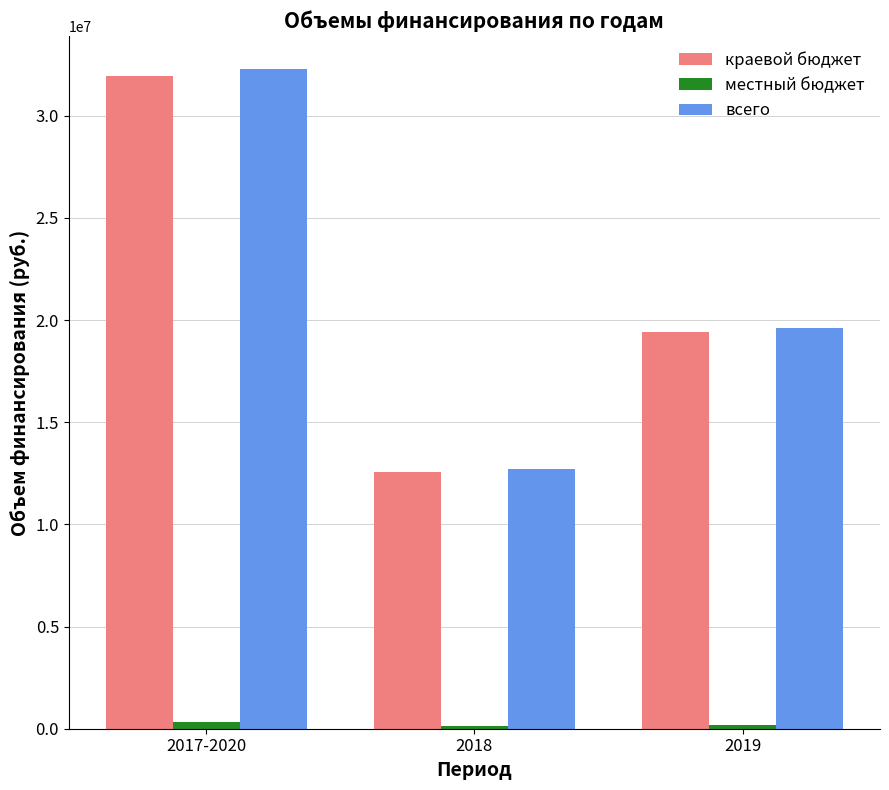

Does the chart contain stacked bars?

No